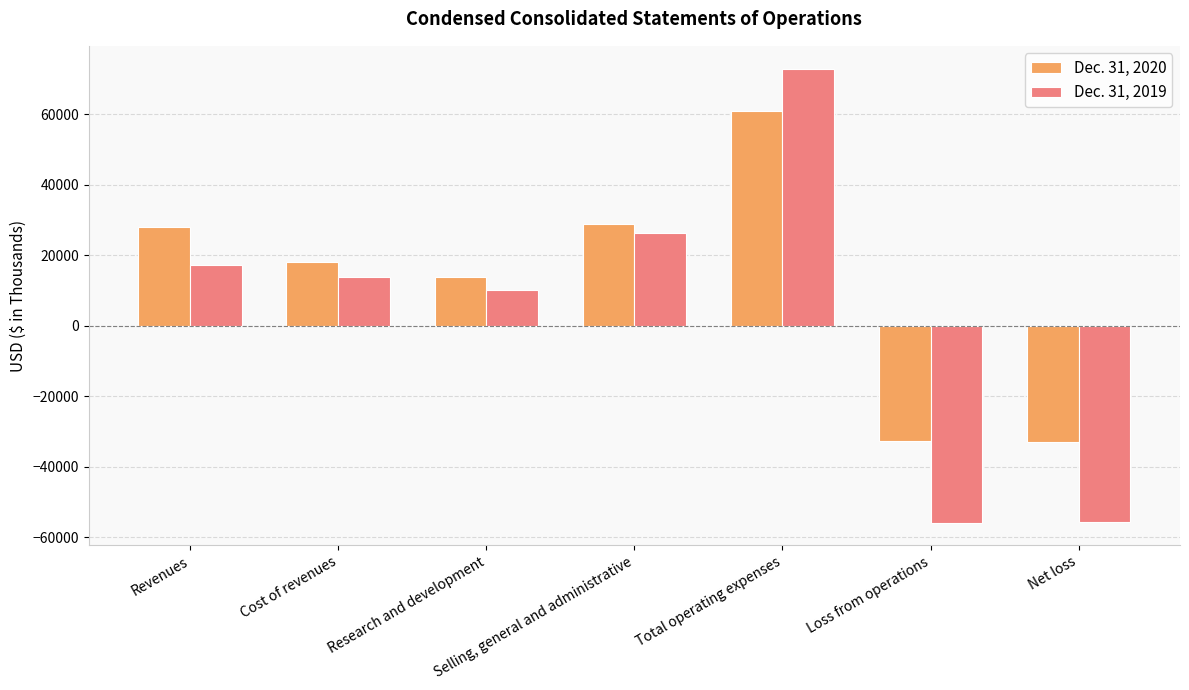

How many categories are shown in the chart?

7